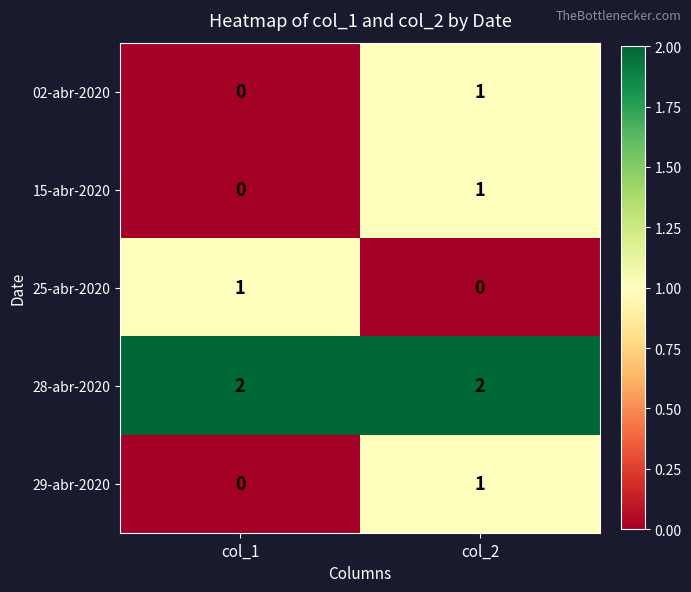

How many values in the 25-abr-2020 series are below 1?

1